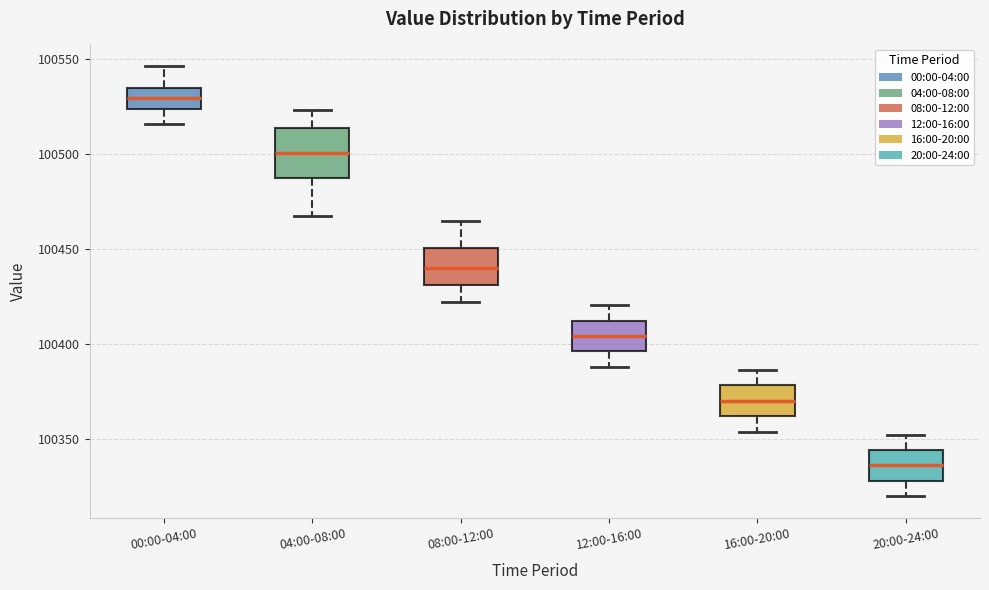

Where does the median line of the box for 12:00-16:00 sit on the y-axis? The values are not printed on the chart, so give them approximately, as read against the axis.

100405